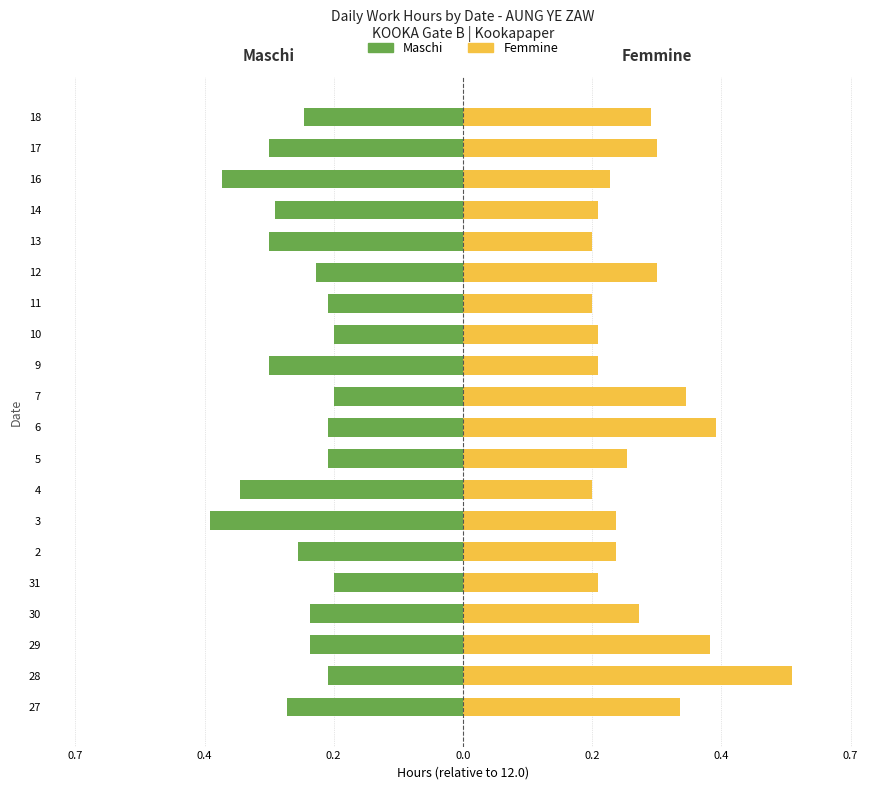

Does the chart contain any negative values?

Yes